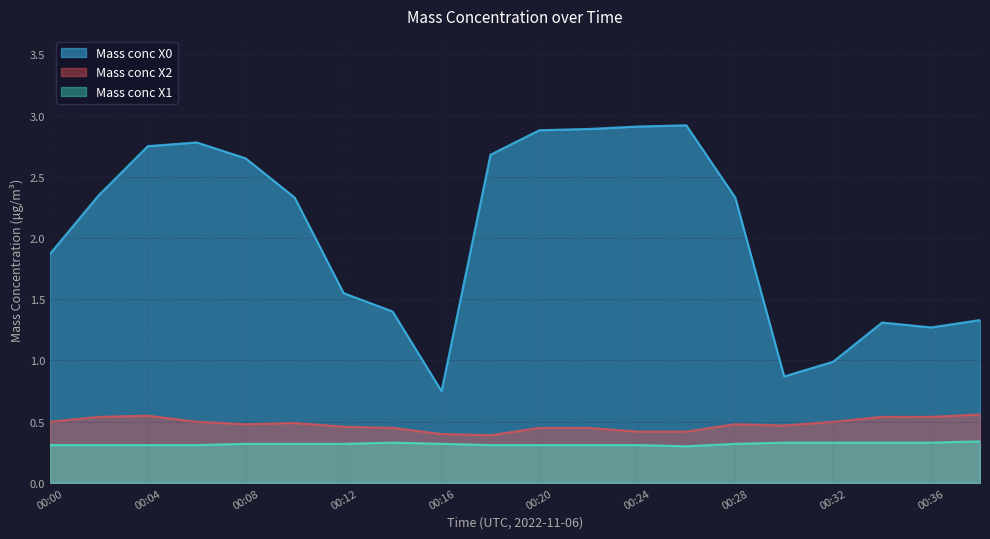

The value of Mass conc X0 at 00:14 is 1.4. True or false?

True